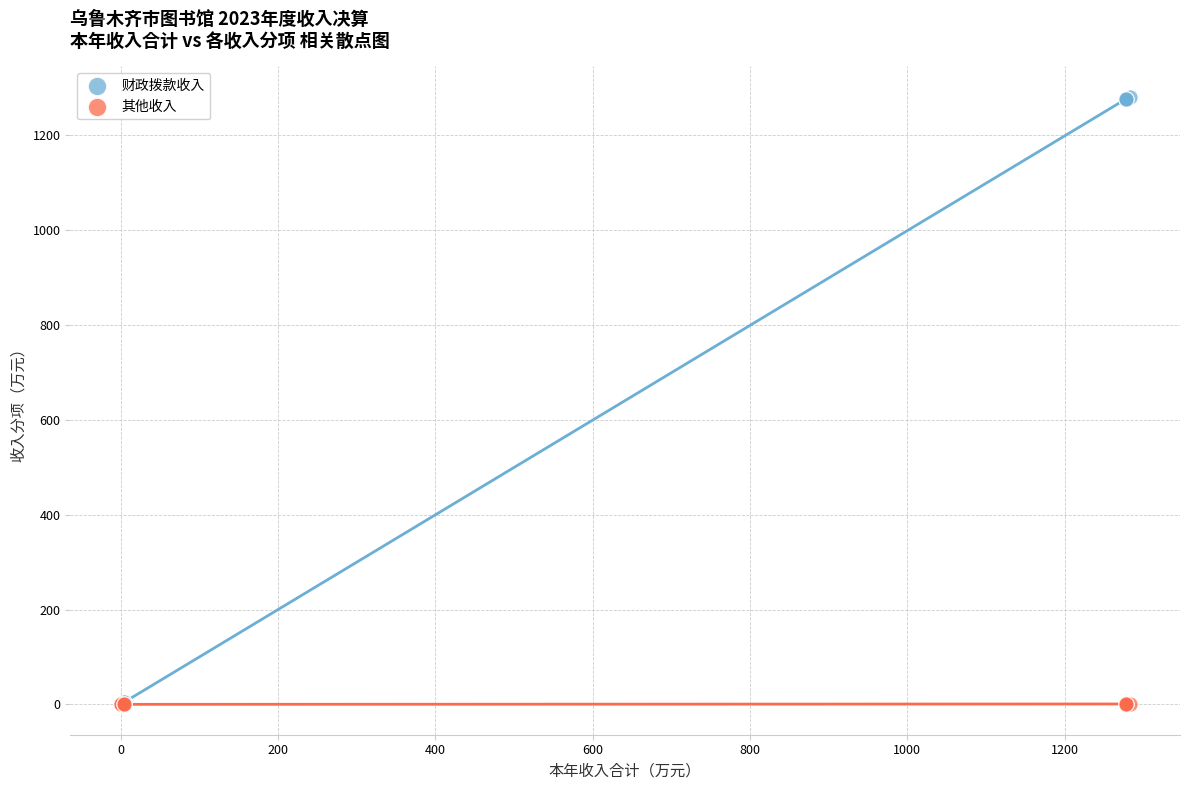

Which series contains the highest Y value?

财政拨款收入